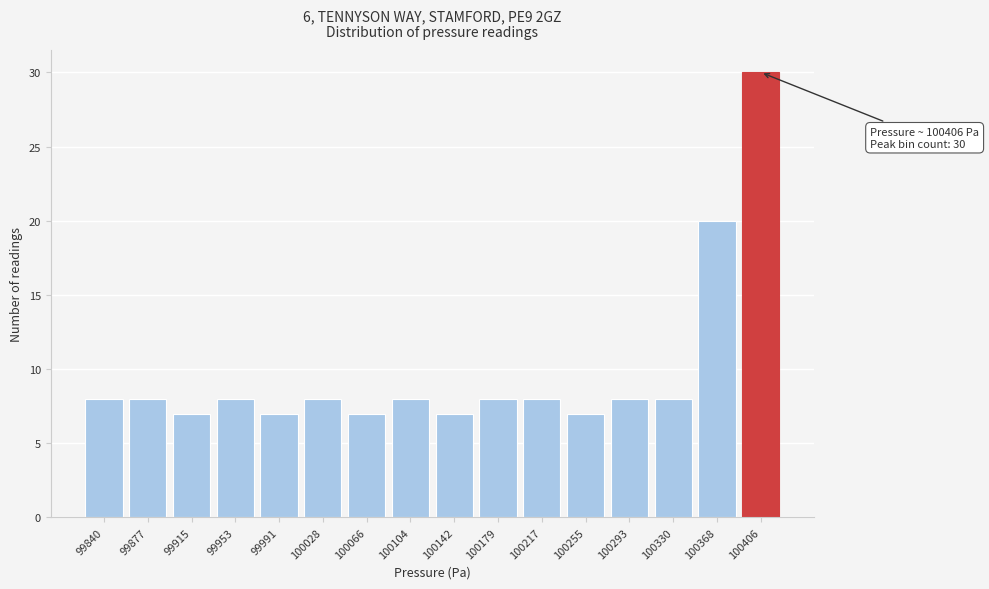

Reading right to left, transcribe all the data shown in this chart.

100406=30	100368=20	100330=8	100293=8	100255=7	100217=8	100179=8	100142=7	100104=8	100066=7	100028=8	99991=7	99953=8	99915=7	99877=8	99840=8